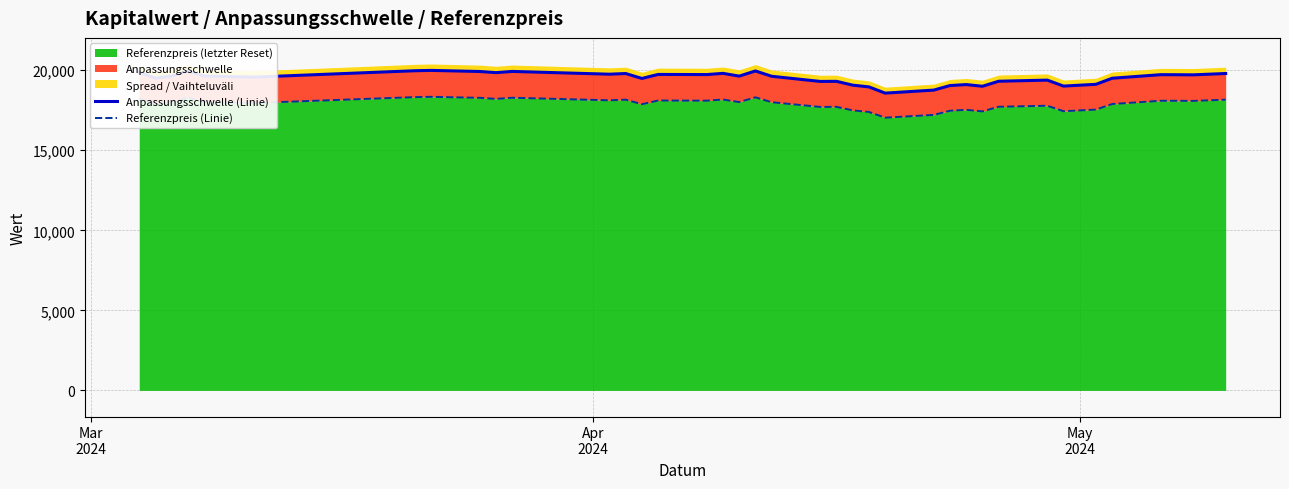

What is the difference between the second highest and minimum values in the Anpassungsschwelle (Linie) series?

1398.2